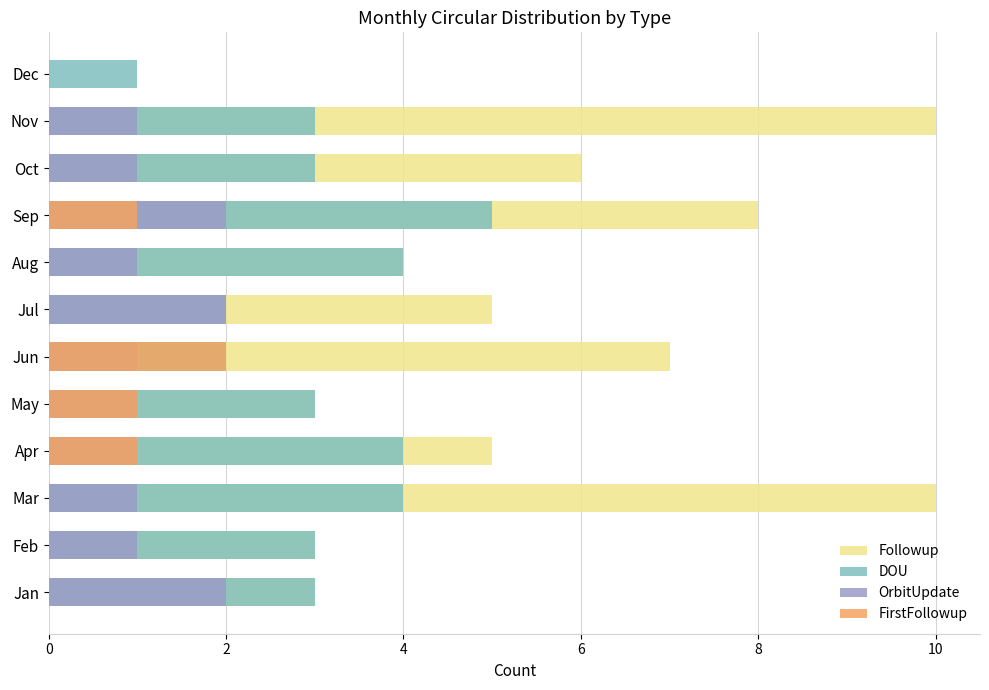

What are all the series names shown in the legend?

Followup, DOU, OrbitUpdate, FirstFollowup